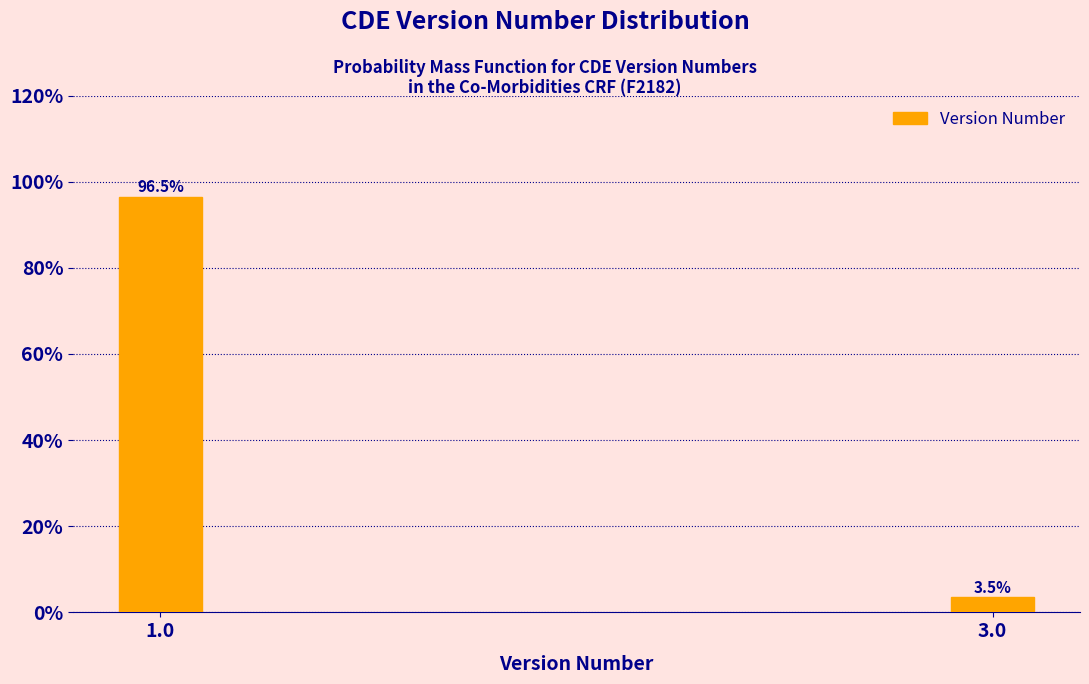

Reading left to right, extract all data points from this chart.

96.5	3.5